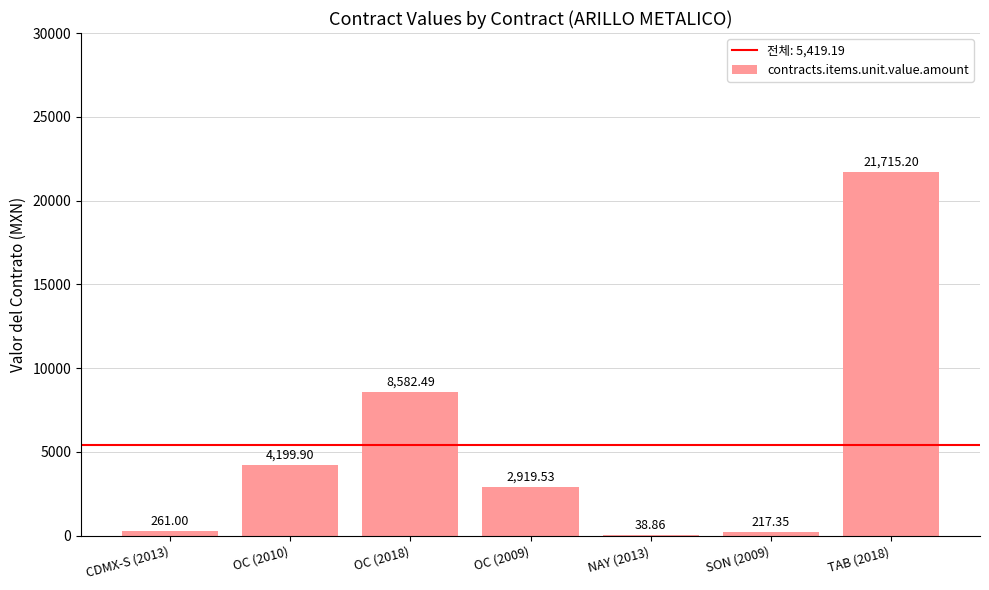

What is the average value?

5419.2